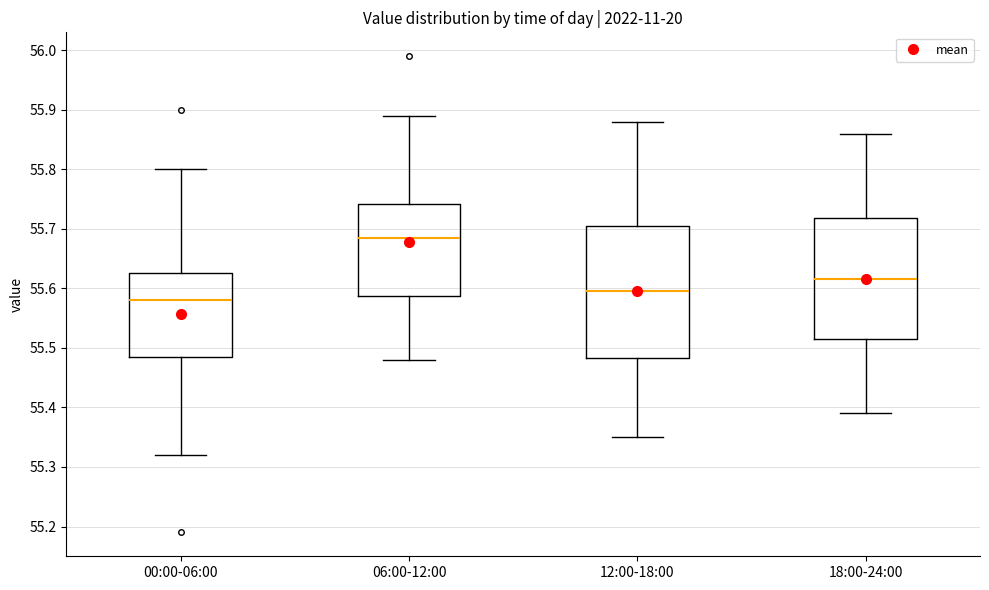

Which box's median line is the highest?

06:00-12:00